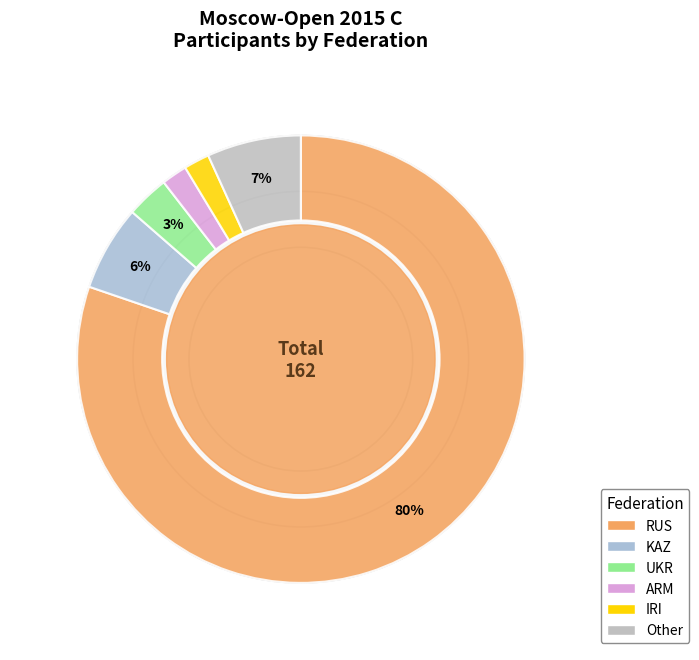

Rank the categories by value from lowest to highest.

ARM, IRI, UKR, KAZ, Other, RUS